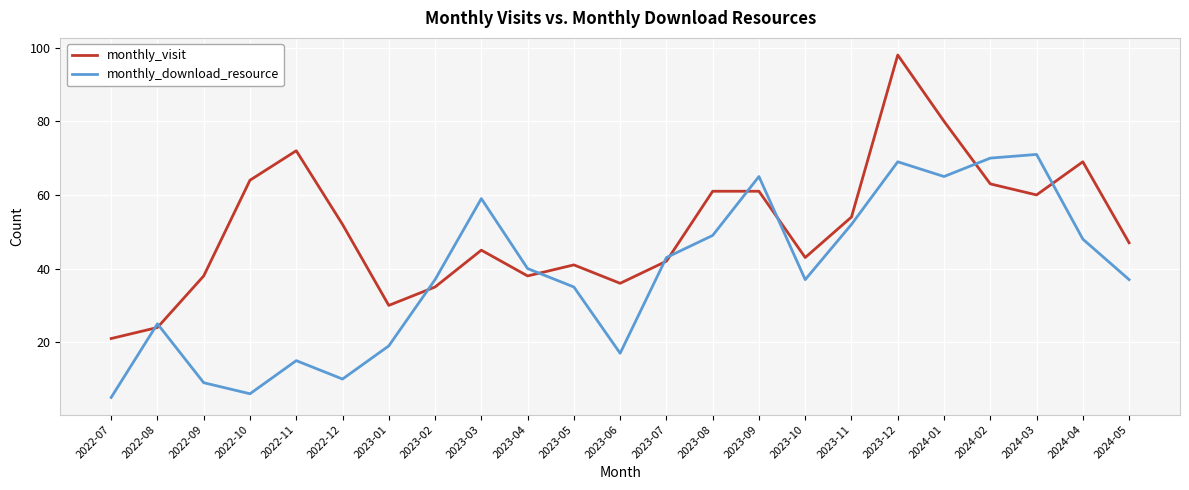

Between 2023-03 and 2023-05, which series saw the biggest shift?

monthly_download_resource